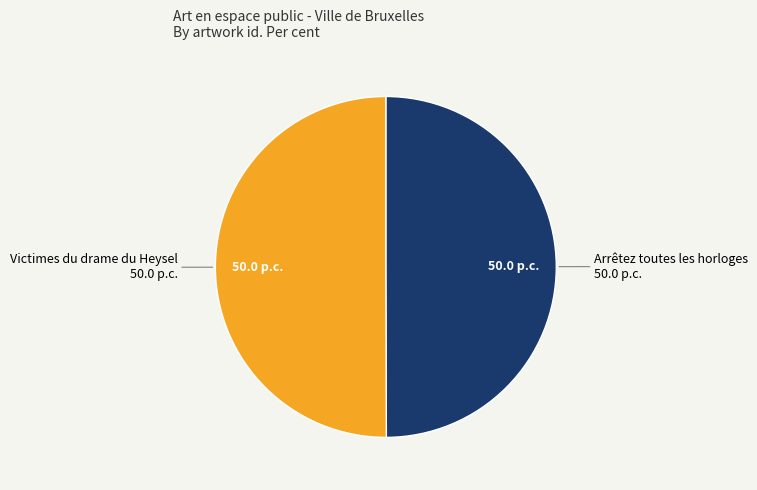

Which slice is the largest?

Victimes du drame du Heysel